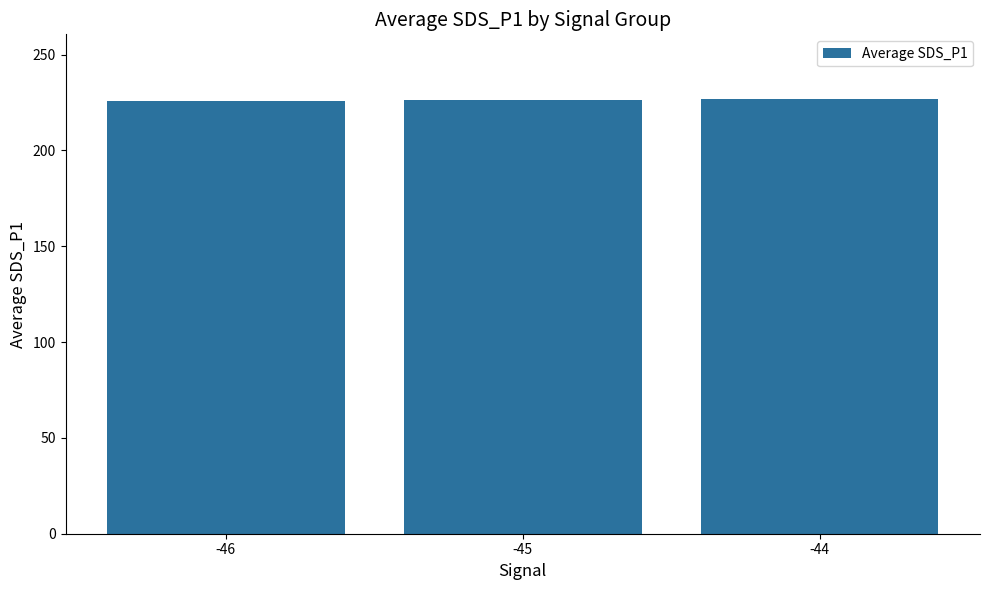

Approximately how many times larger is the value at -45 compared to -46?

1.0